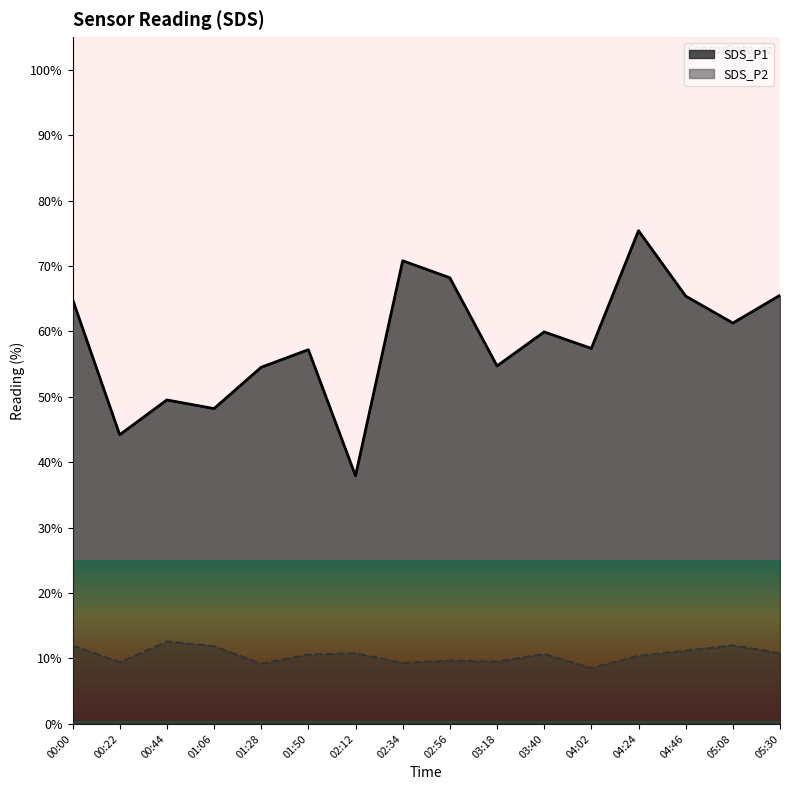

Rank the series at 04:46 from lowest to highest value.

SDS_P2, SDS_P1